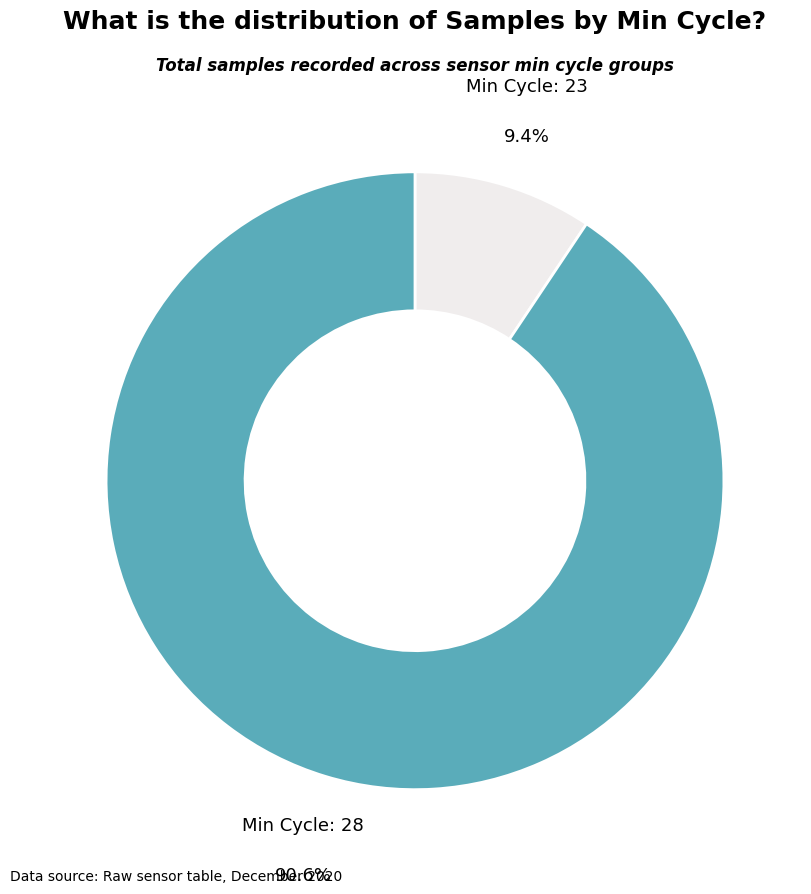

Is there any slice that represents more than half of the pie?

Yes